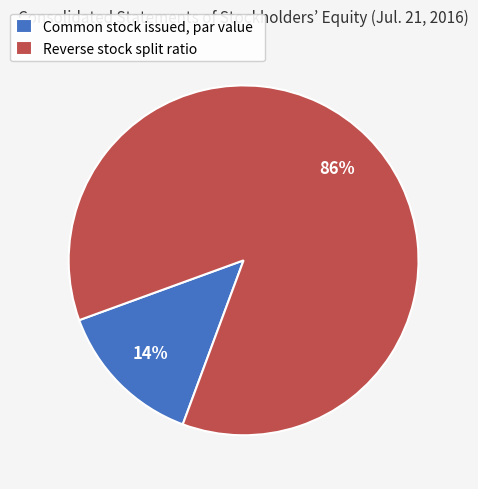

To the nearest percent, what is the difference between the largest and smallest slice percentages?

72%